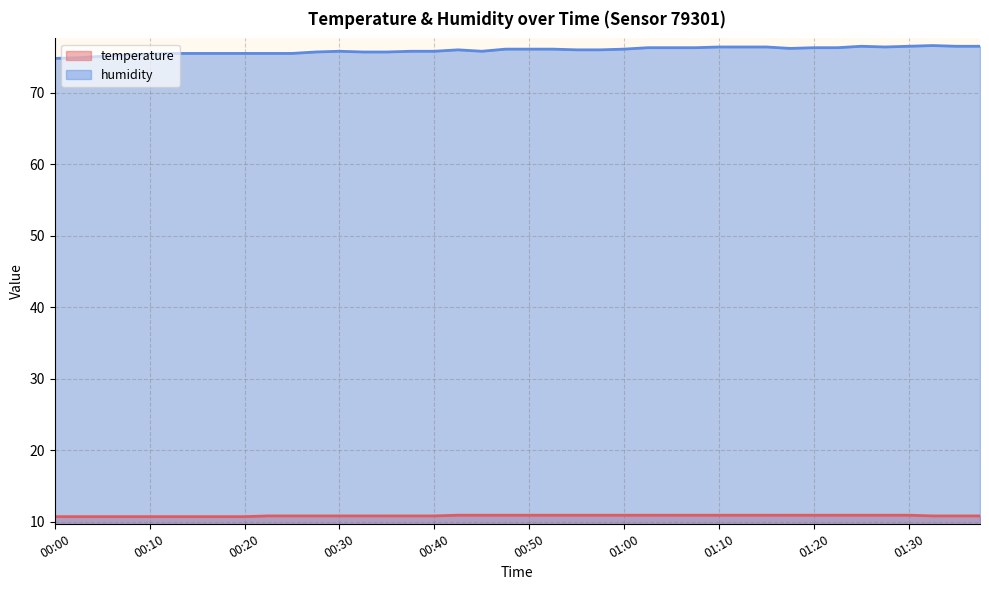

Is it true that humidity equals 76.1 at 00:53?

True